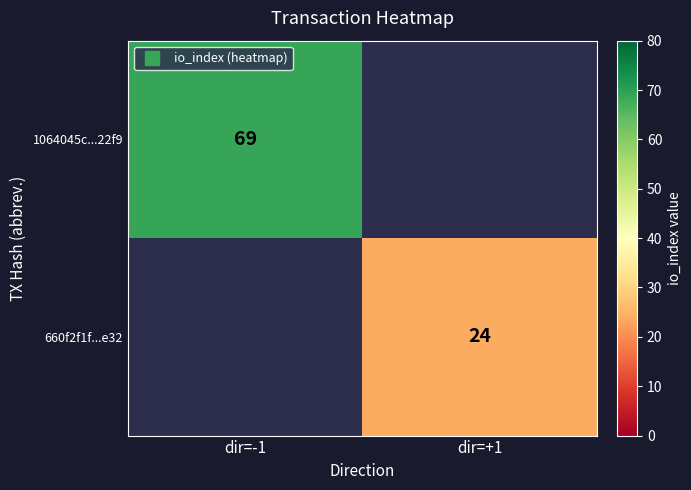

Read the 660f2f1f...e32 value at dir=+1.

24.0